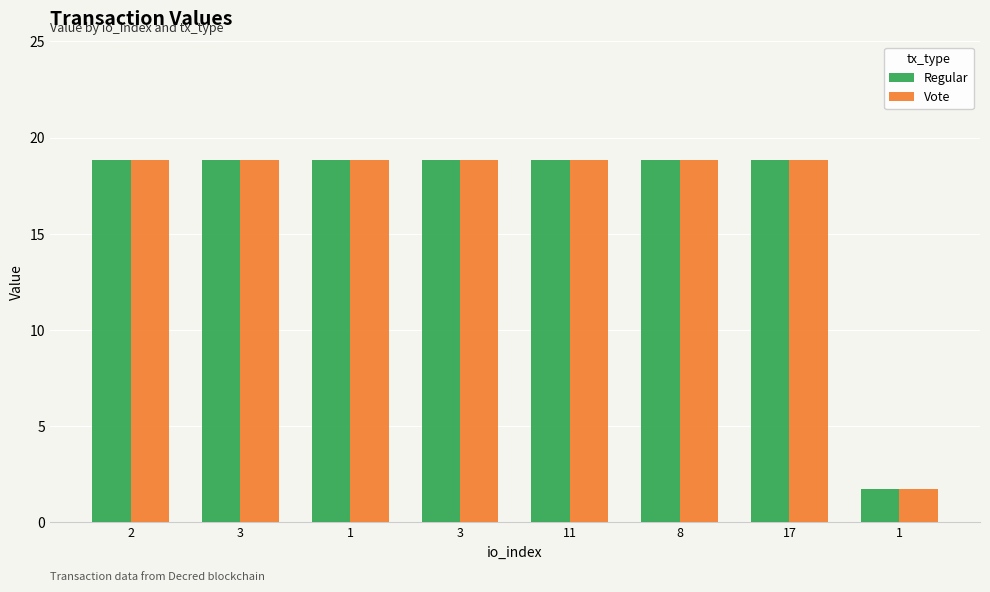

How many bars are there in each group?

2